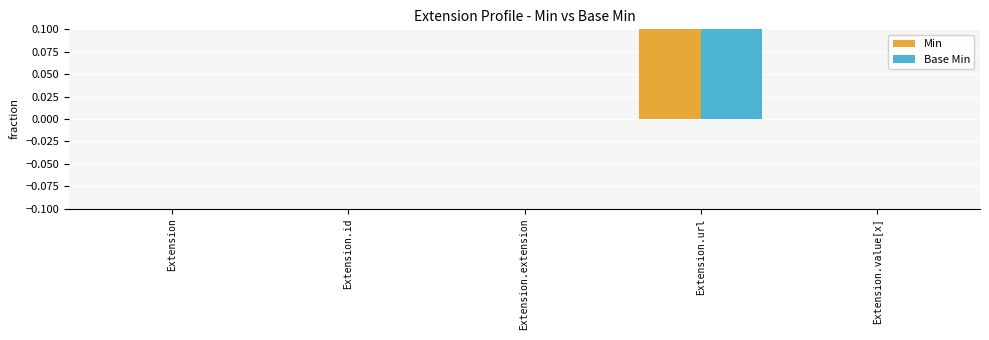

Reading left to right, what are all the values shown in this chart?

Min: Extension=0	Extension.id=0	Extension.extension=0	Extension.url=1	Extension.value[x]=0
Base Min: Extension=0	Extension.id=0	Extension.extension=0	Extension.url=1	Extension.value[x]=0